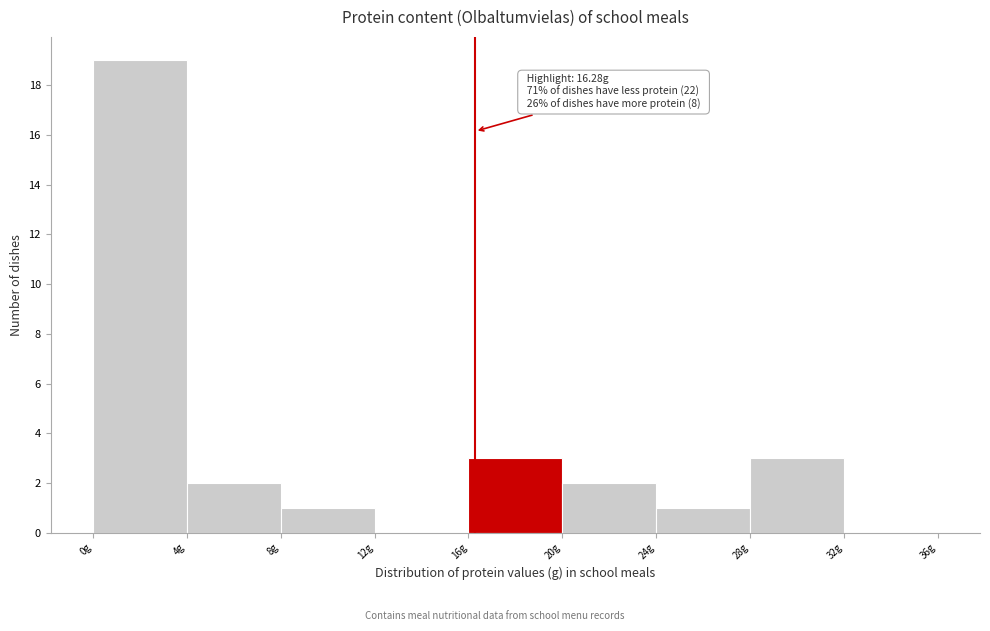

Over which range of the x-axis is the bar tallest?

0 to 4